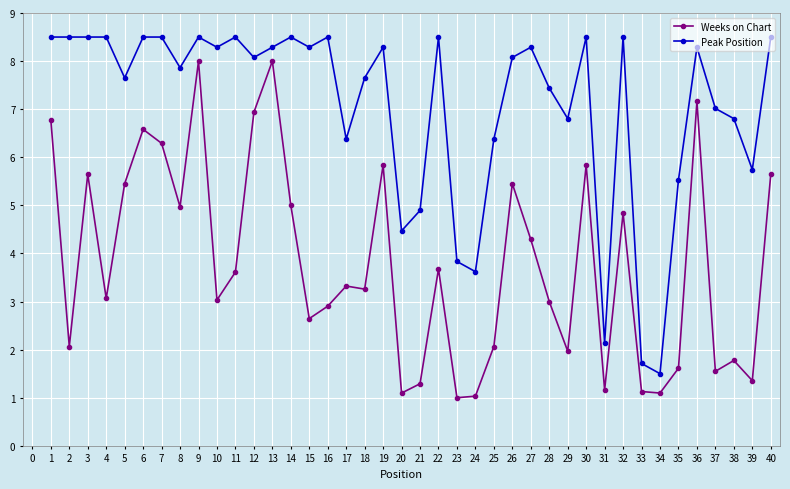

The Peak Position series shows 3.9 at 2. True or false?

False